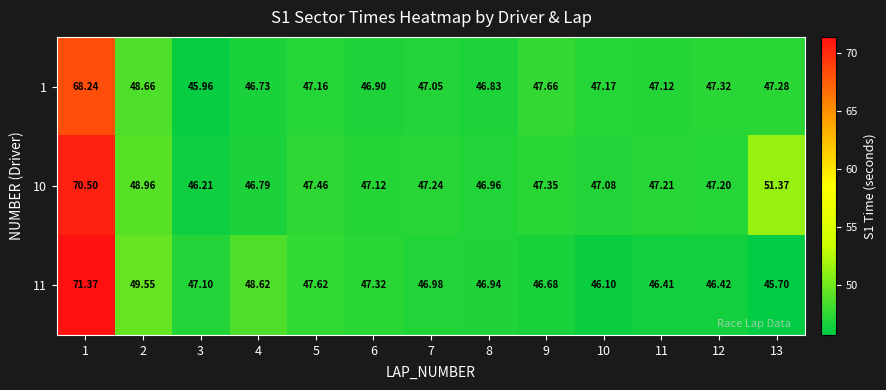

Which series changed the most between 2 and 4?

10